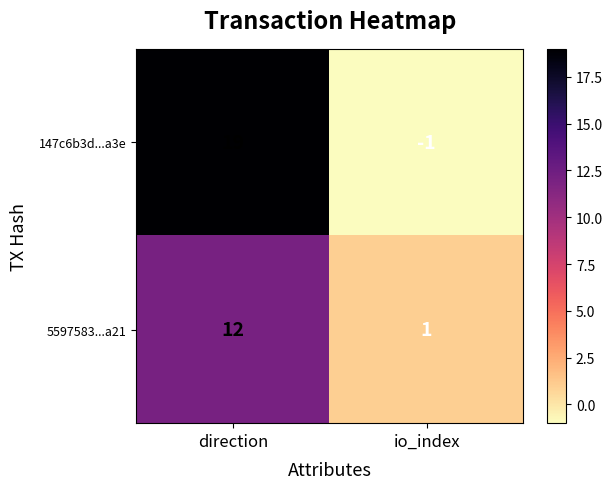

The 147c6b3d...a3e series shows 19 at direction. True or false?

True